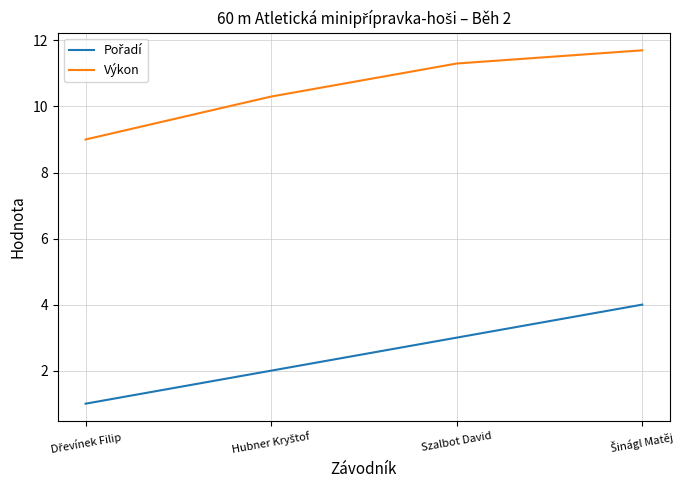

Read the Výkon value at Szalbot David.

11.3